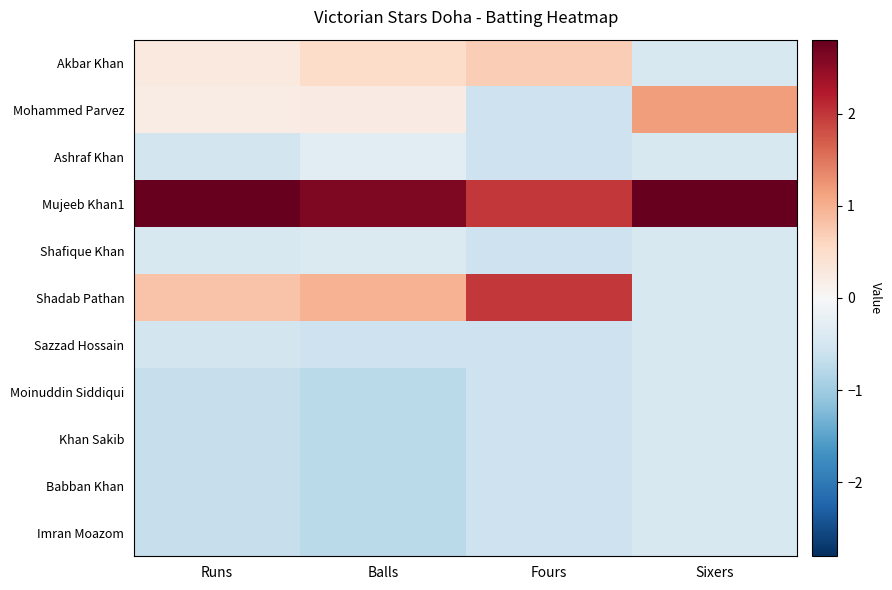

Rank the series by their maximum value, from highest to lowest.

Mujeeb Khan1, Shadab Pathan, Mohammed Parvez, Akbar Khan, Ashraf Khan, Shafique Khan, Sazzad Hossain, Moinuddin Siddiqui, Khan Sakib, Babban Khan, Imran Moazom